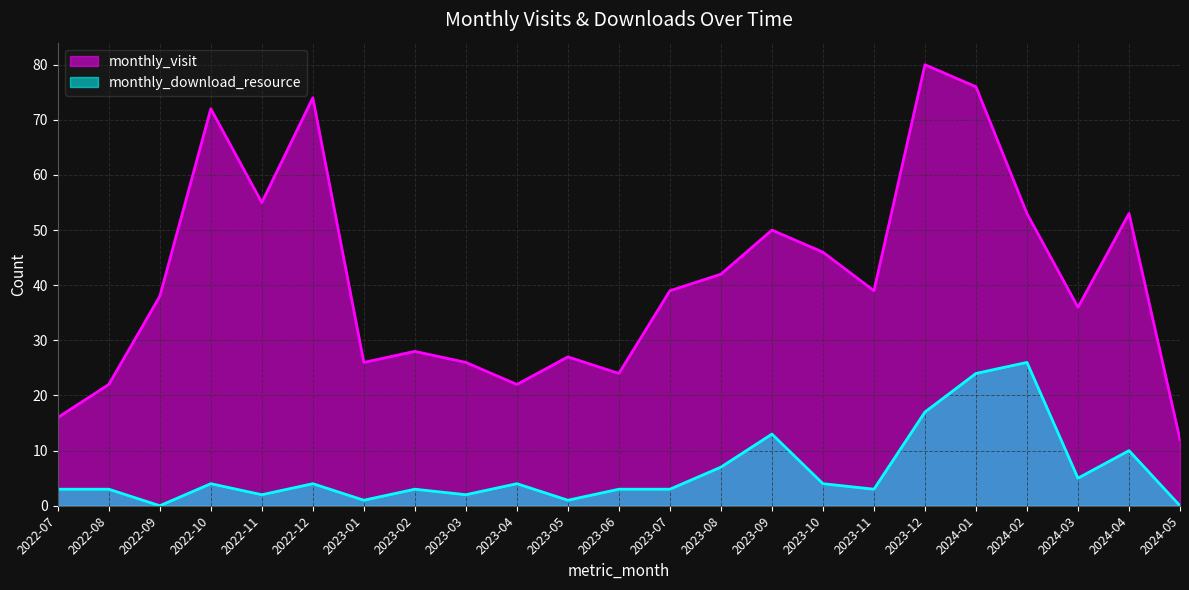

Is it true that monthly_visit equals 39 at 2023-11?

True